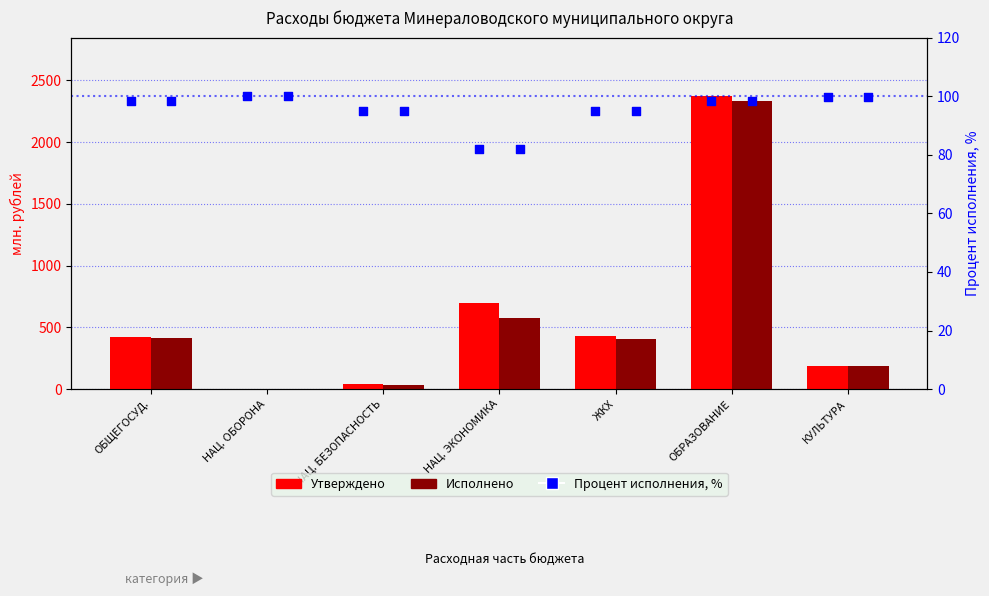

Which series has the widest spread of Y values?

Утверждено